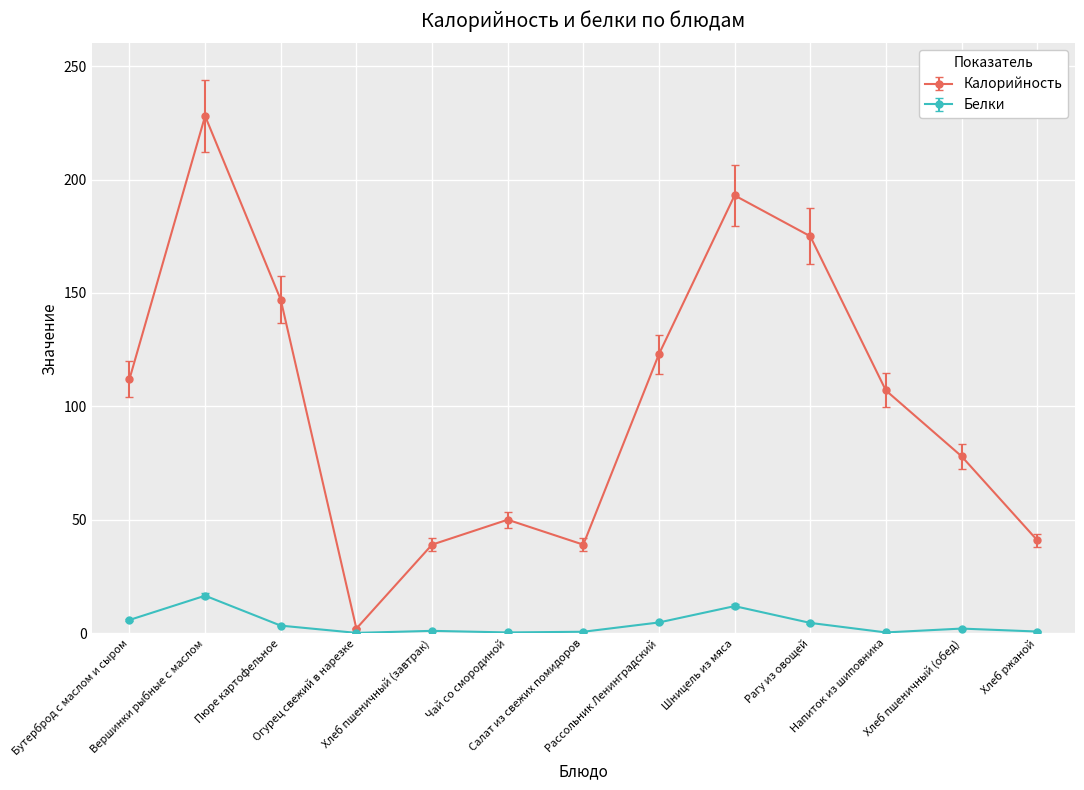

Which series changed the most between Вершинки рыбные с маслом and Шницель из мяса?

Калорийность